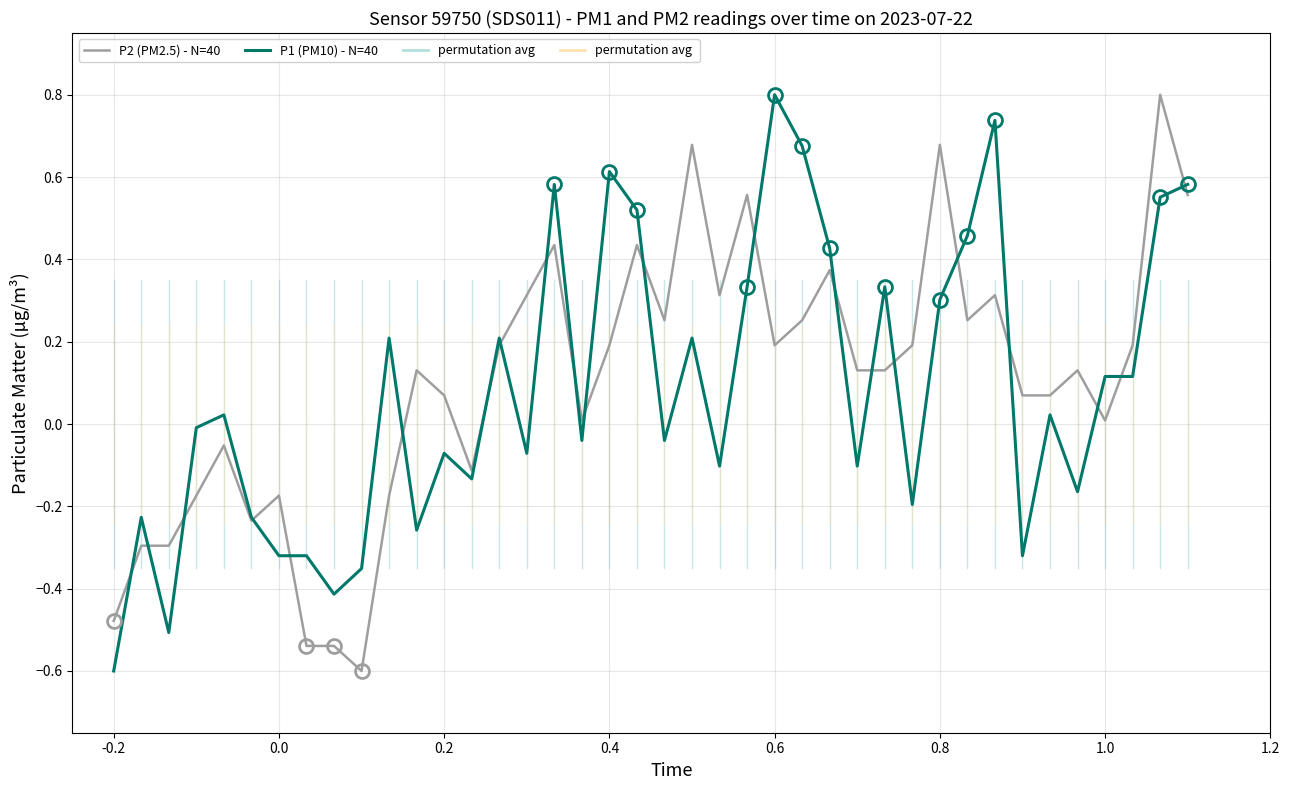

What is the minimum value for P2 (PM2.5) - N=40?

-0.6